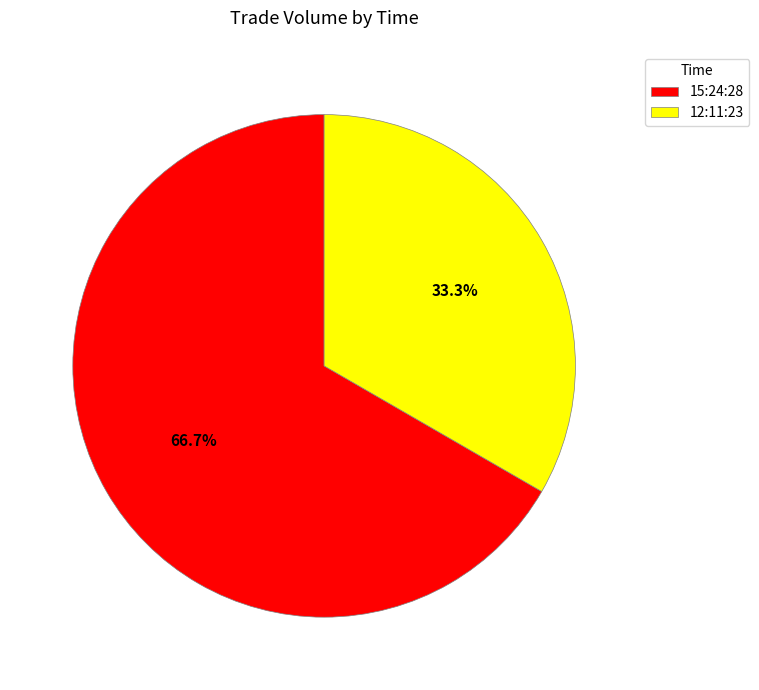

Is there a majority slice in this chart?

Yes